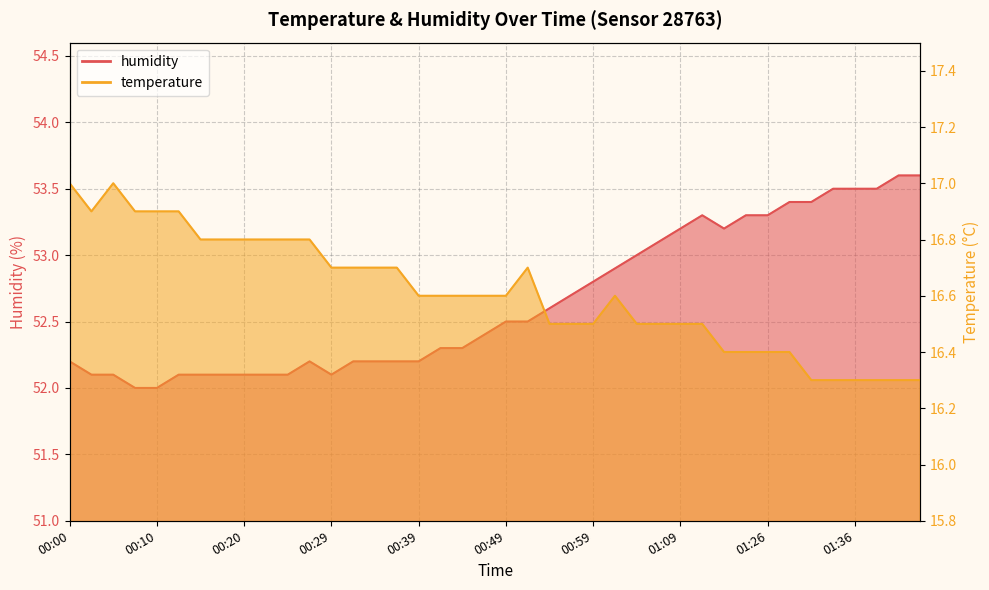

What is the average value of the temperature series?

16.6